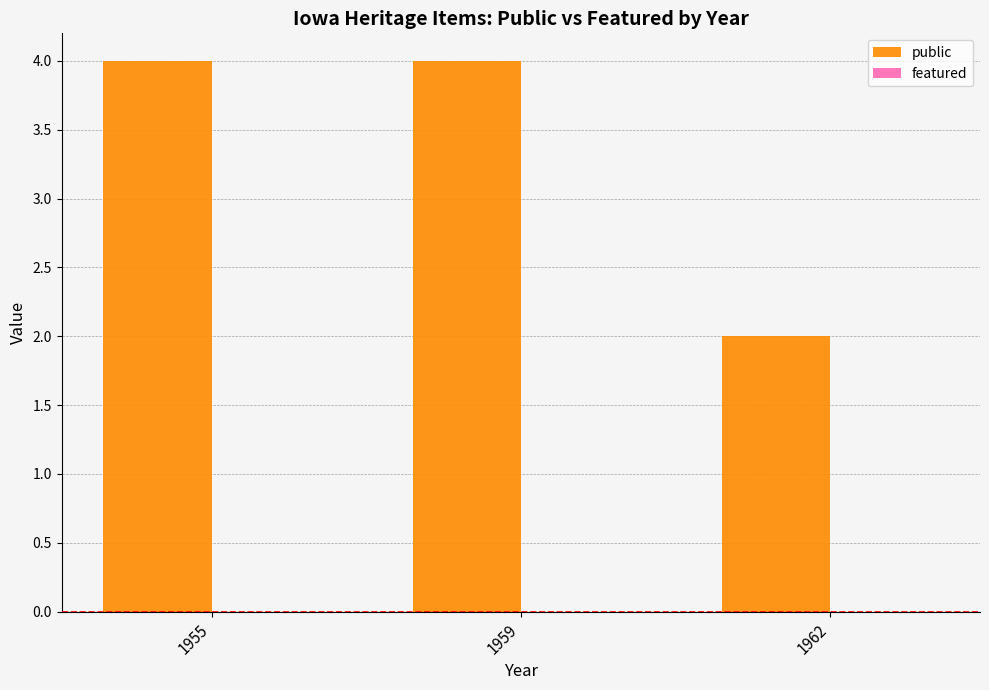

True or false: the data shows 5 at 1959.

False